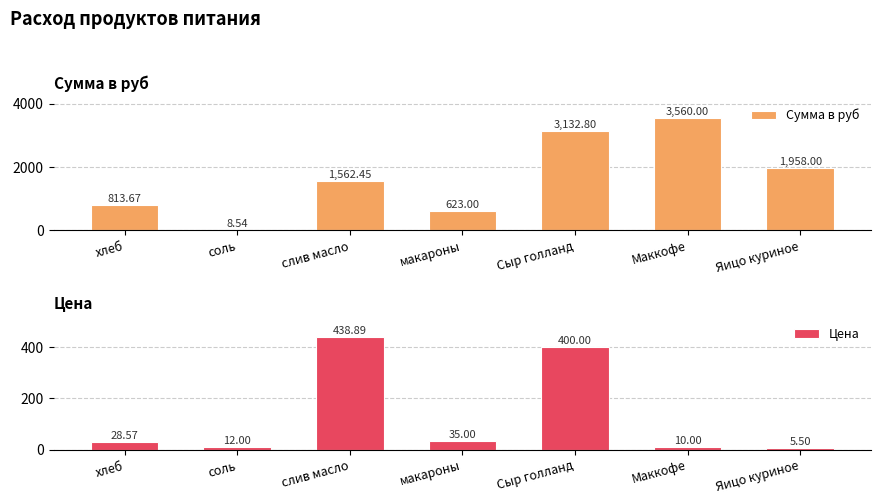

List the labels in order of Цена value, largest first.

слив масло, Сыр голланд, макароны, хлеб, соль, Маккофе, Яицо куриное